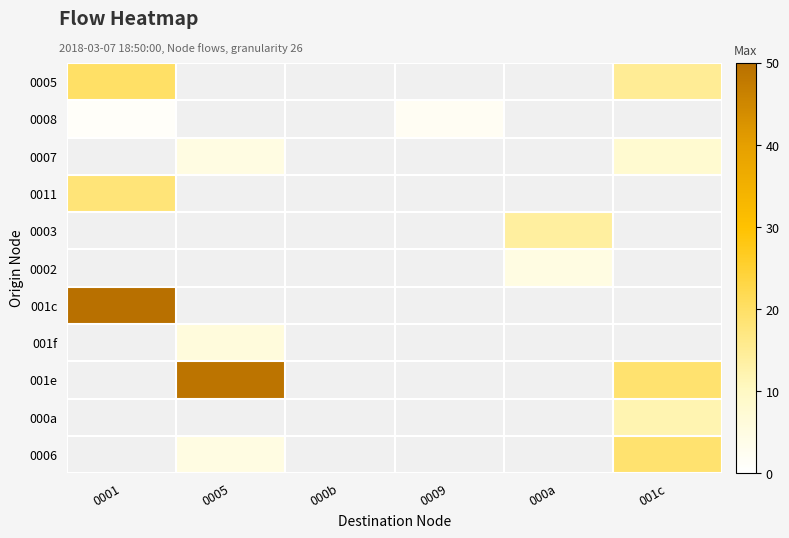

How many data points does each series have?

6